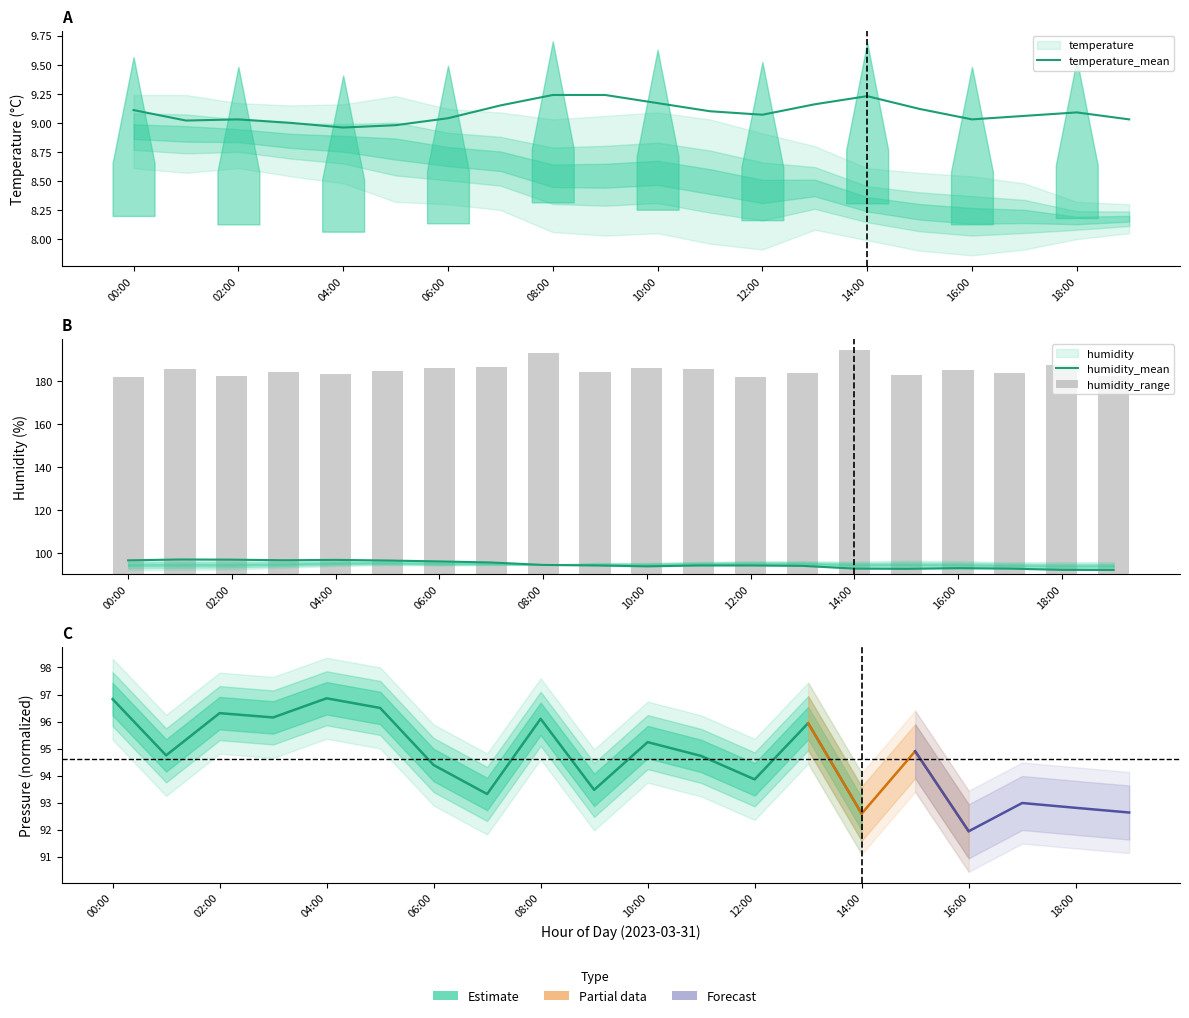

What is the spread (max minus min) of values at 08:00?

85.1